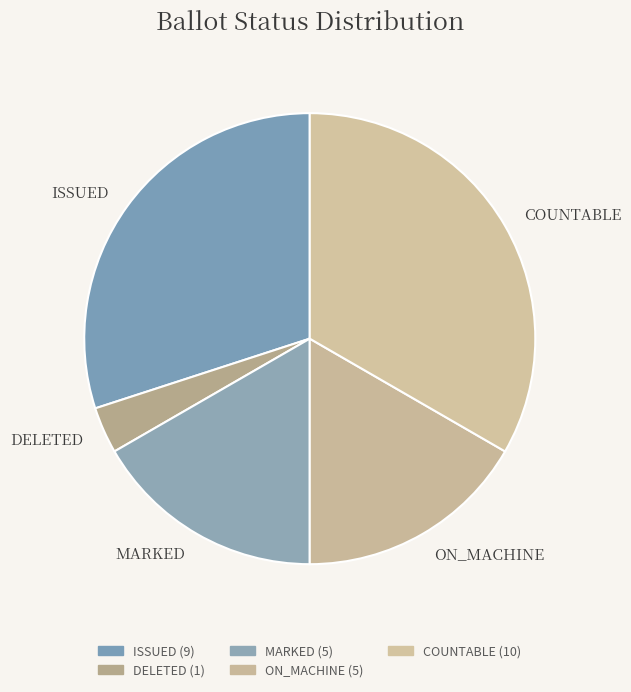

What is the ratio of the value at MARKED to the value at ISSUED?

0.6